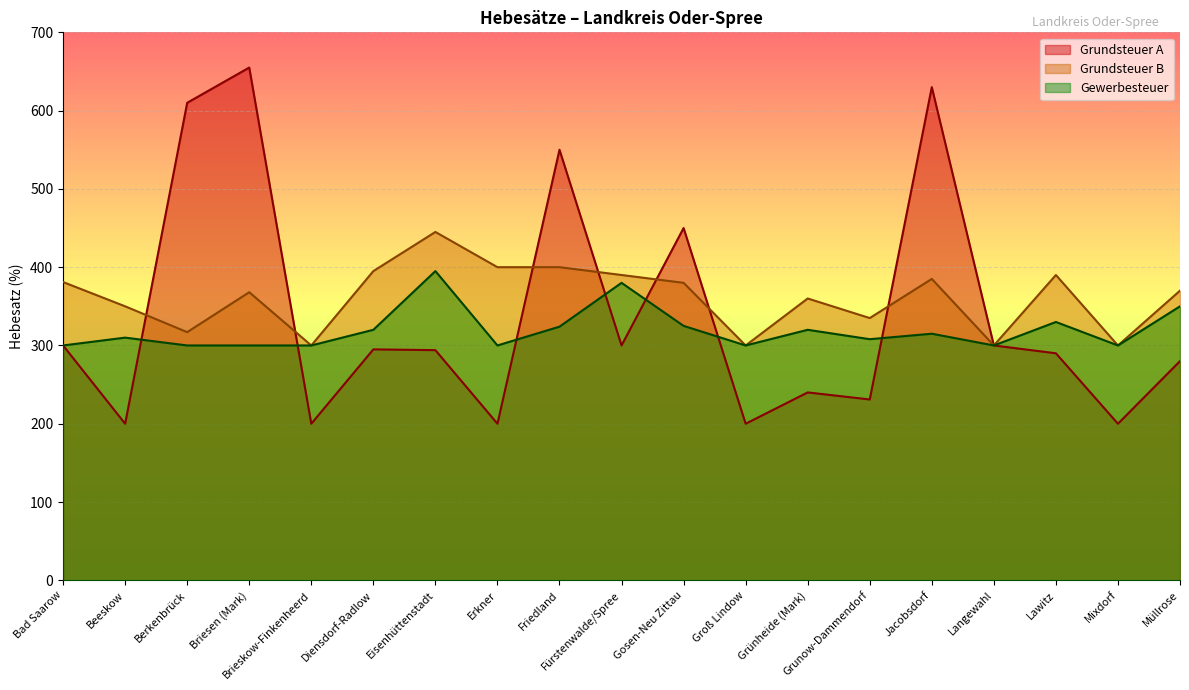

List the labels in order of Gewerbesteuer value, smallest first.

Bad Saarow, Berkenbrück, Briesen (Mark), Brieskow-Finkenheerd, Erkner, Groß Lindow, Langewahl, Mixdorf, Grunow-Dammendorf, Beeskow, Jacobsdorf, Diensdorf-Radlow, Grünheide (Mark), Friedland, Gosen-Neu Zittau, Lawitz, Müllrose, Fürstenwalde/Spree, Eisenhüttenstadt